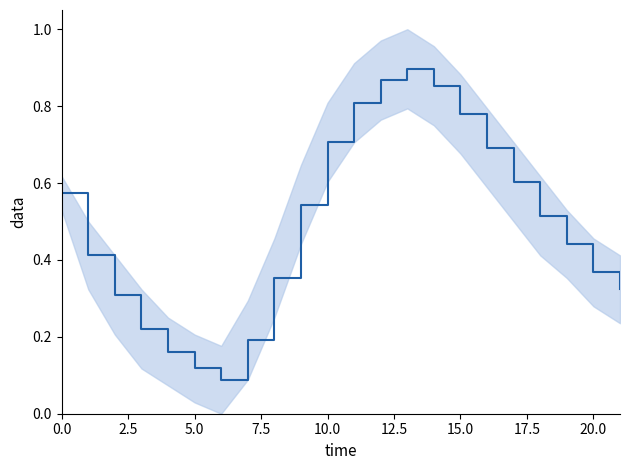

Does the chart have visible grid lines?

No